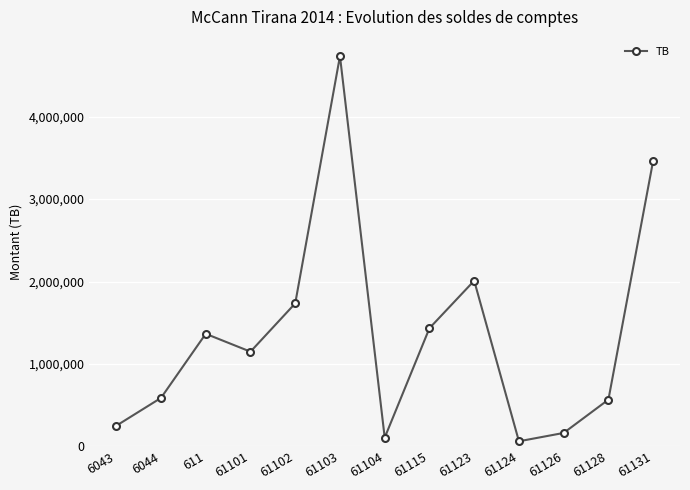

True or false: there are more than 1 points higher than both neighbors.

True